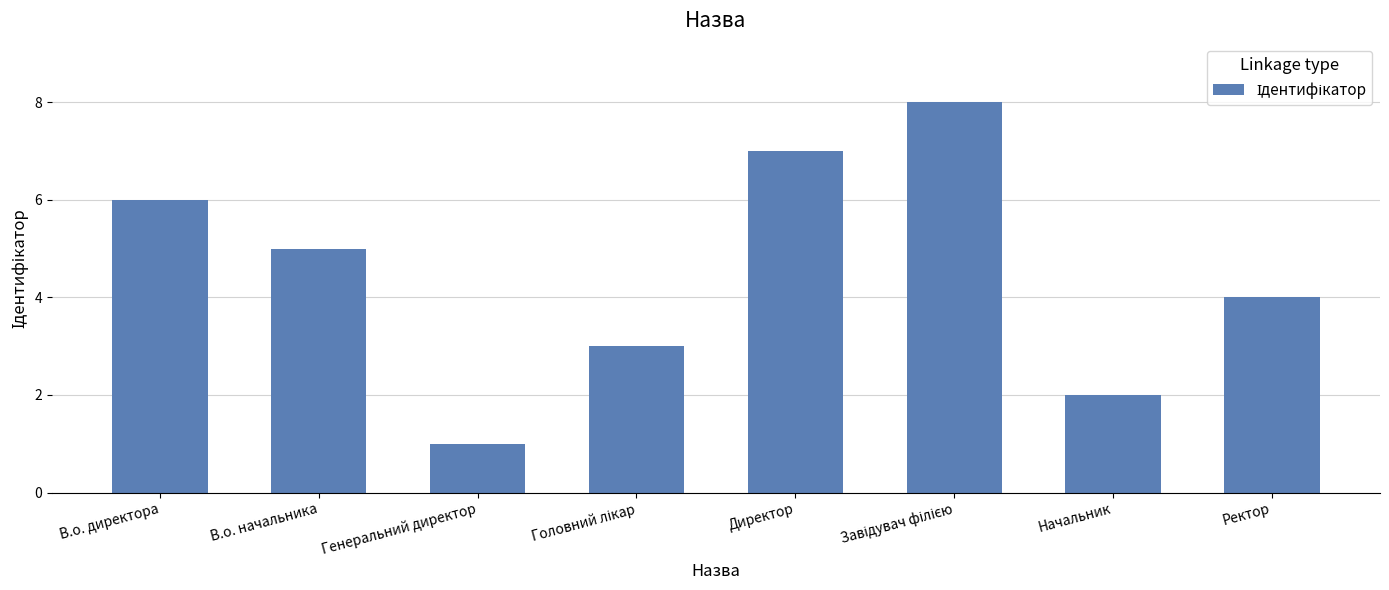

What is the sum of all values?

36